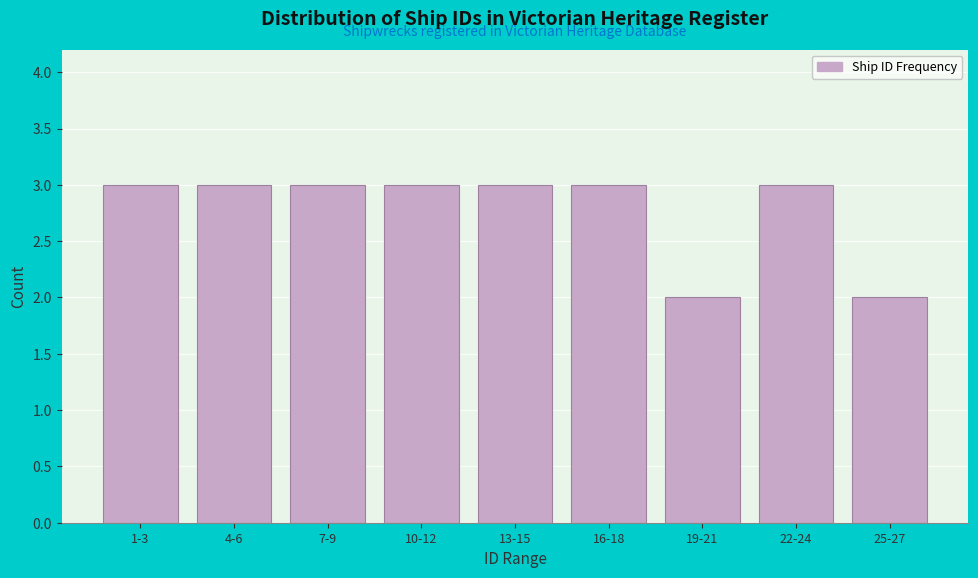

Reading left to right, list all the values displayed in this chart.

3	3	3	3	3	3	2	3	2